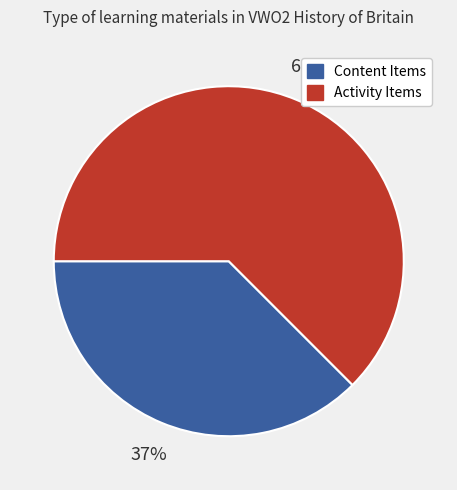

Does any single category account for the majority?

Yes